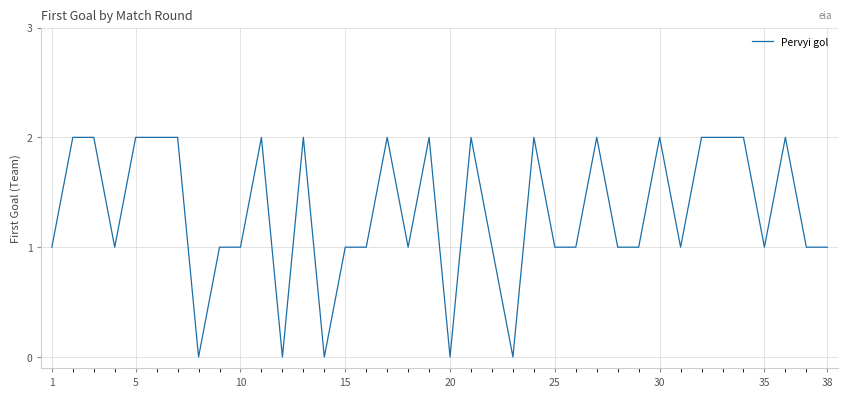

Is it true that the value at 38 is 1?

True